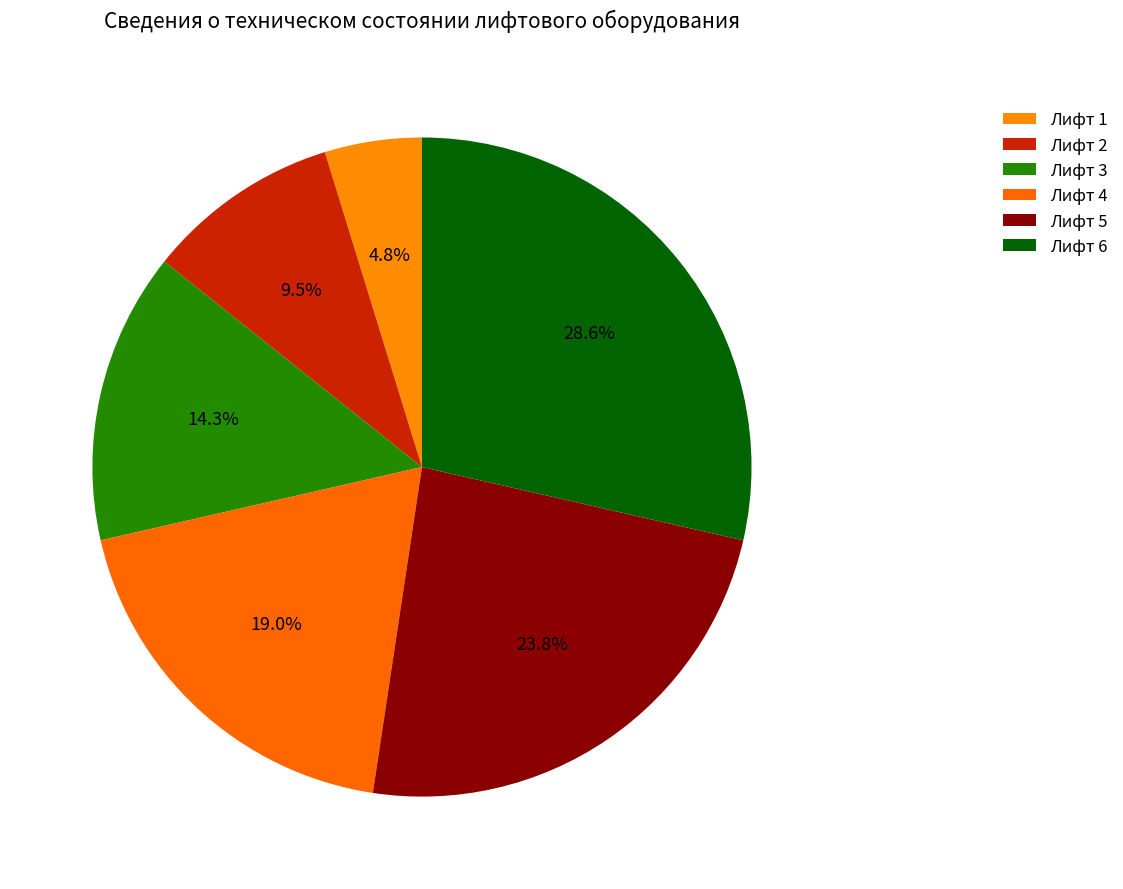

What percentage is the Лифт 5 slice, to the nearest percent?

24%